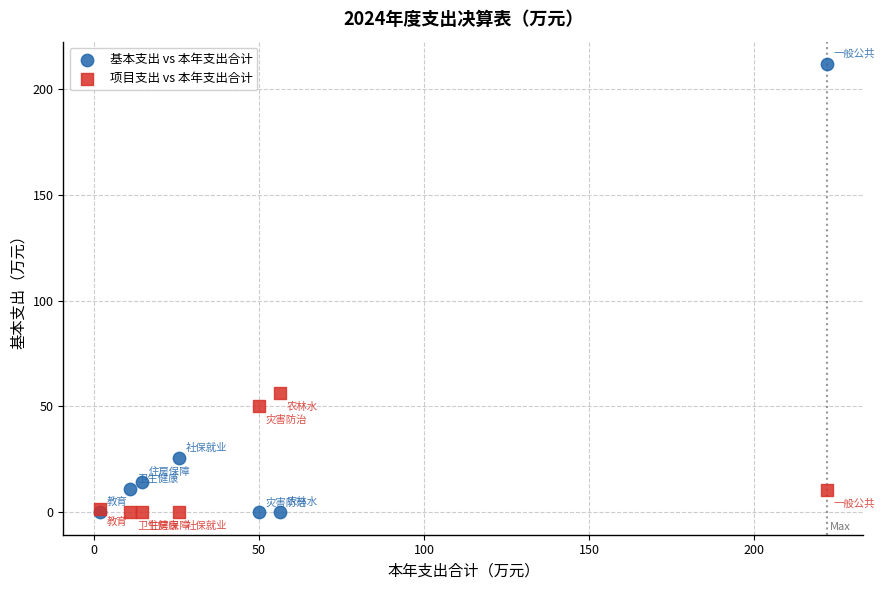

What are all the series names shown in the legend?

基本支出 vs 本年支出合计, 项目支出 vs 本年支出合计